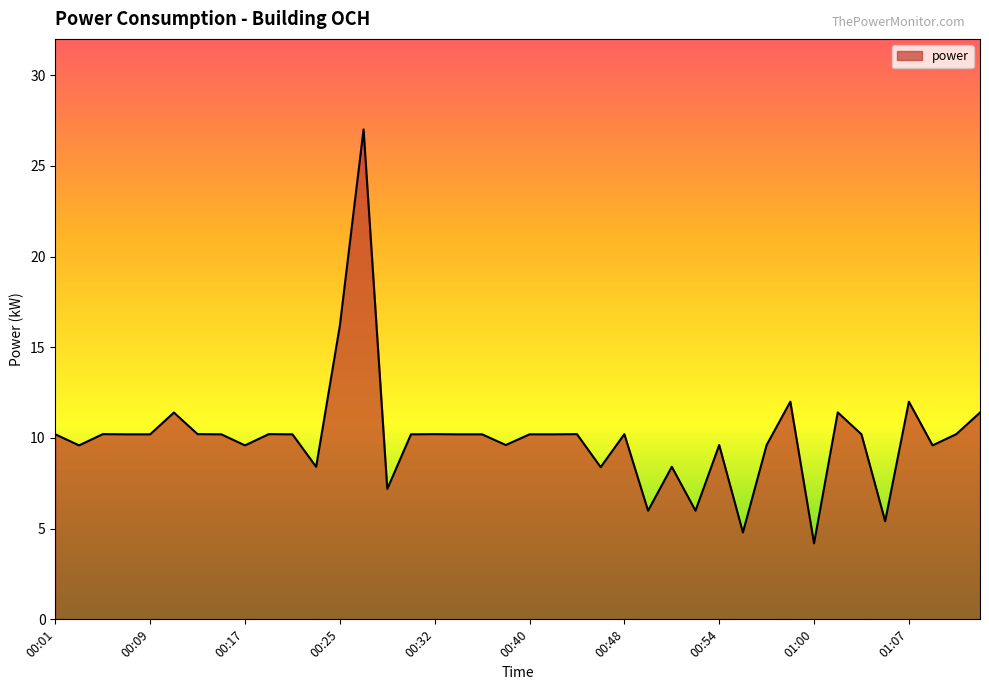

What is the smallest value displayed?

4.2